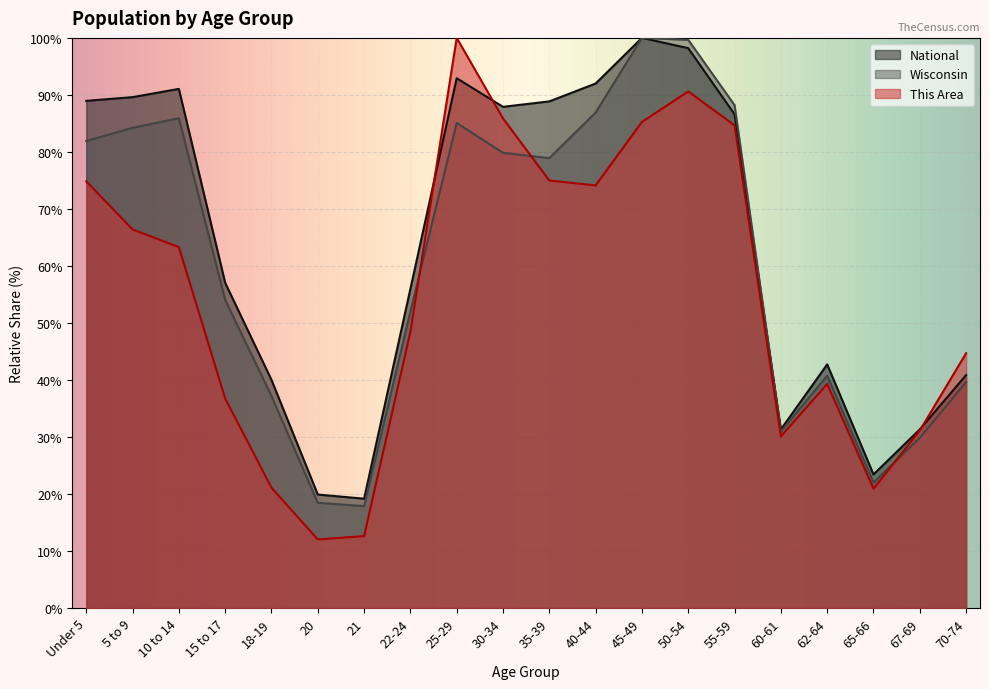

What is the average value of the Wisconsin series?

60.7